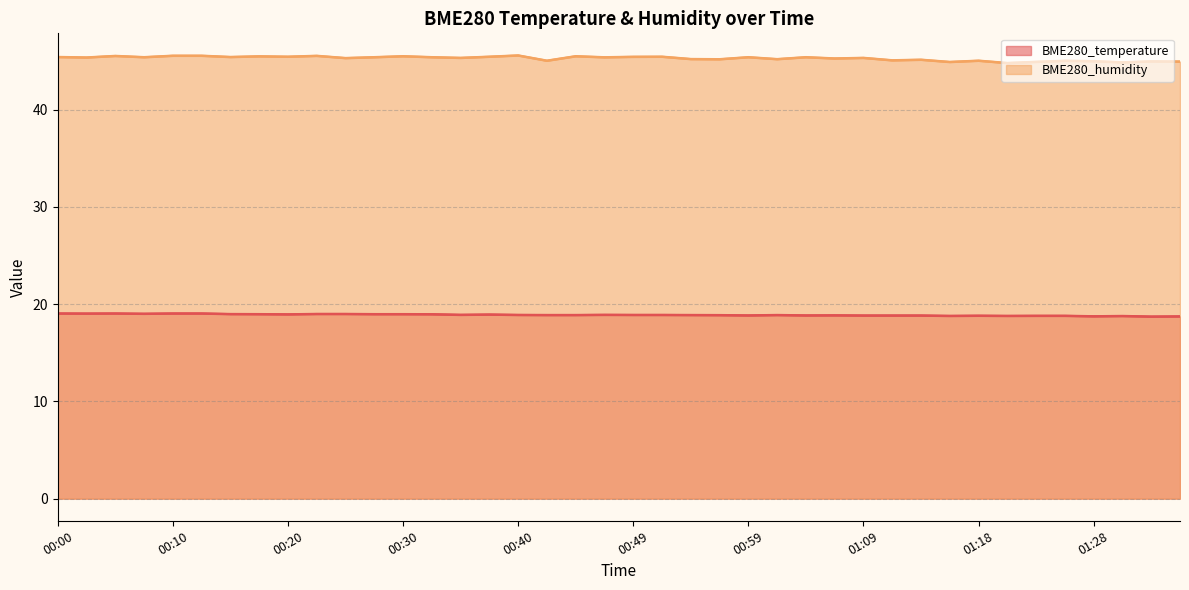

What is the difference between the highest and lowest values at 00:20?

26.5